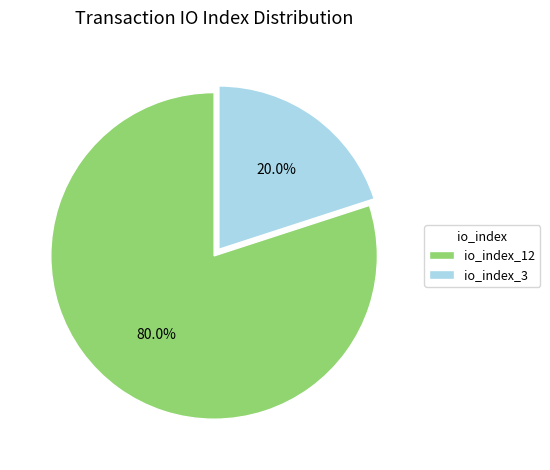

Combined, what portion of the pie is io_index_3 and io_index_12?

100.0%